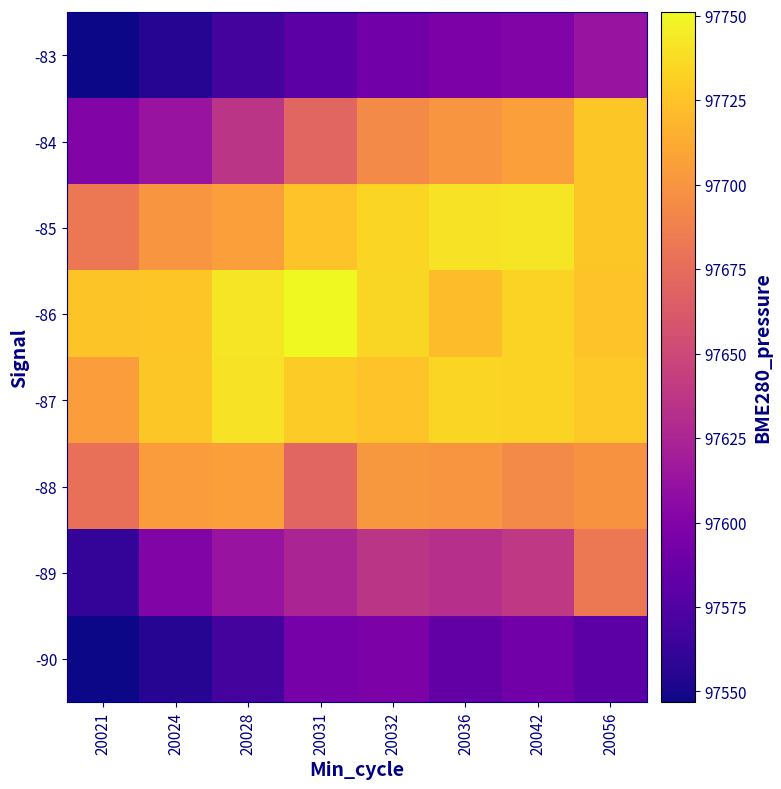

What is the sum of all -86 values?

781859.8